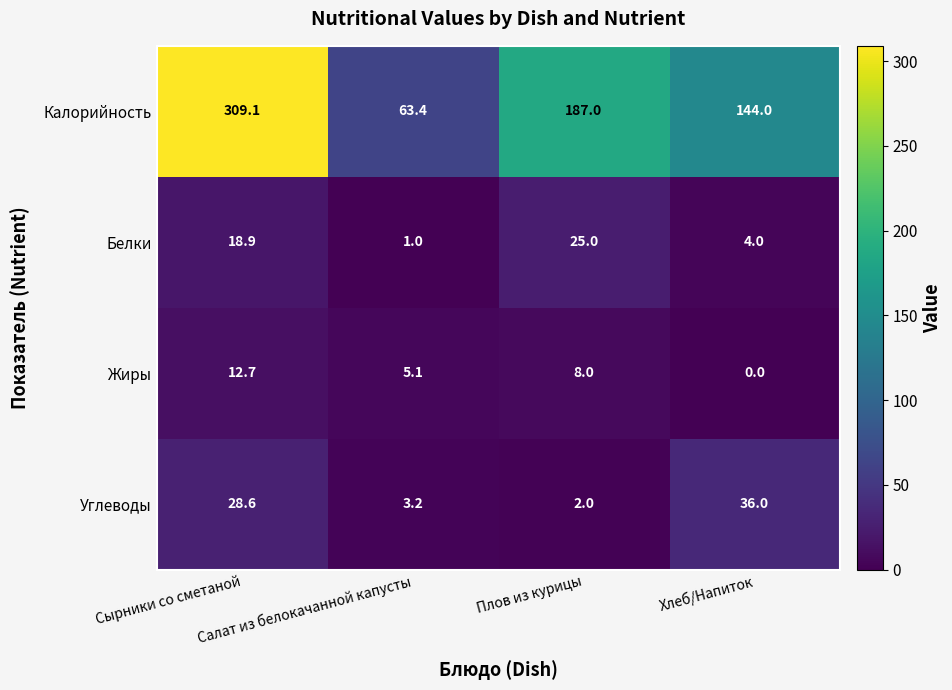

What is the average value of the Белки series?

12.2